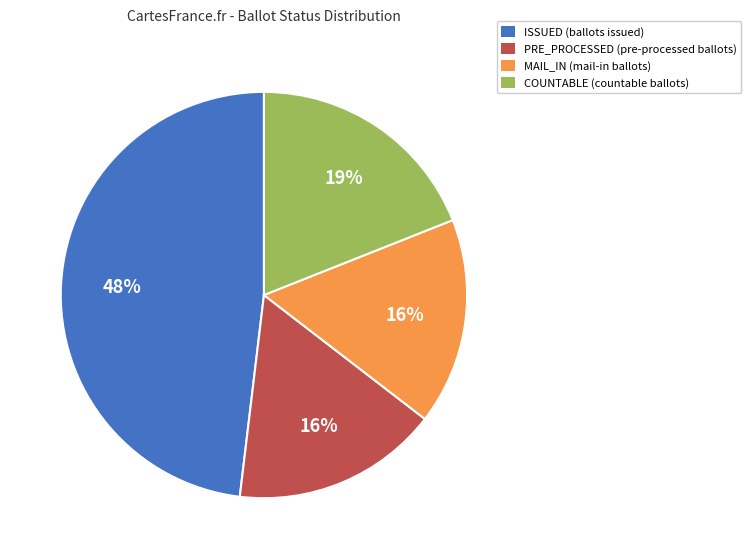

What percentage is the COUNTABLE slice, to the nearest percent?

19%